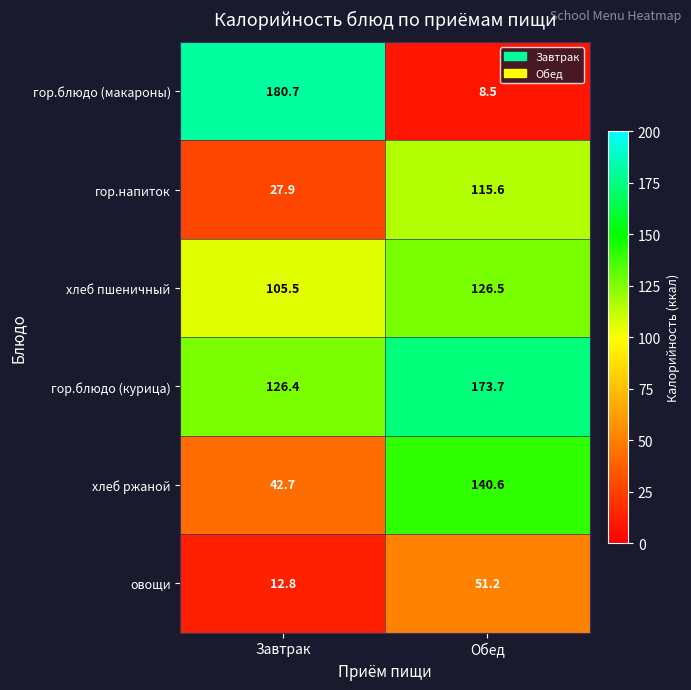

Reading left to right, extract all data points from this chart.

гор.блюдо (макароны): 180.7	8.5
гор.напиток: 27.9	115.6
хлеб пшеничный: 105.5	126.5
гор.блюдо (курица): 126.4	173.7
хлеб ржаной: 42.7	140.6
овощи: 12.8	51.2